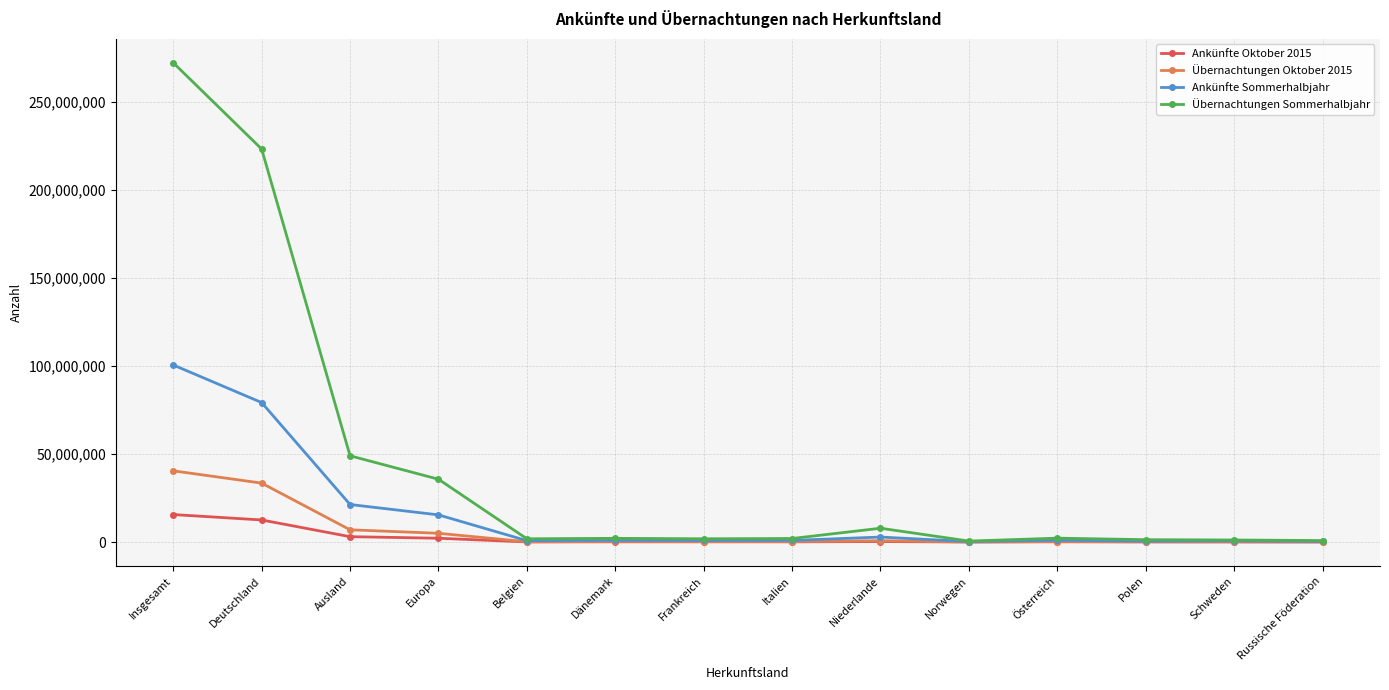

Which series has the largest range (max minus min)?

Übernachtungen Sommerhalbjahr